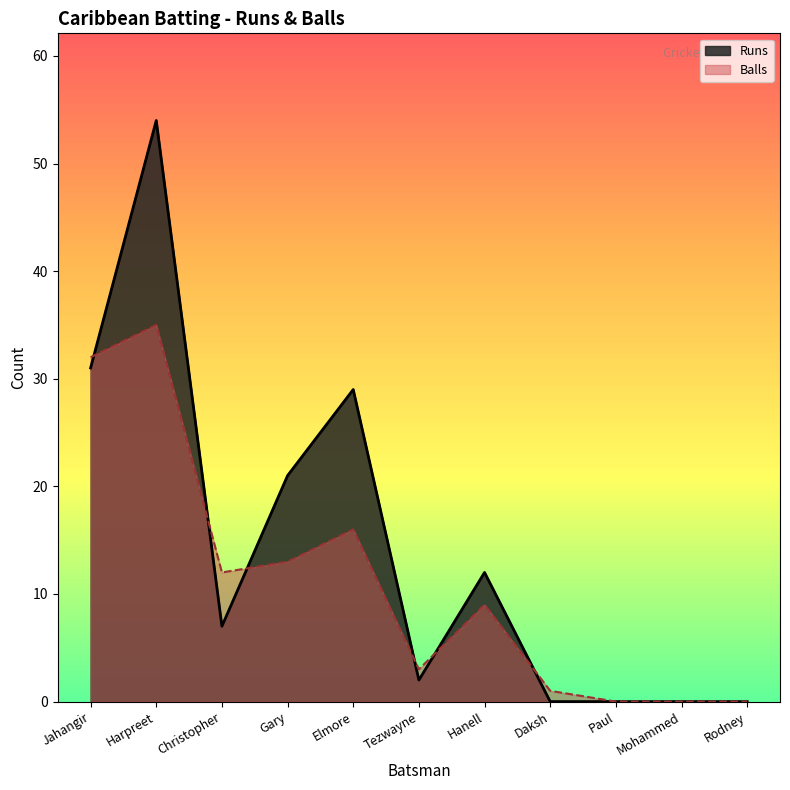

How many interior local valleys does the Runs series have?

2